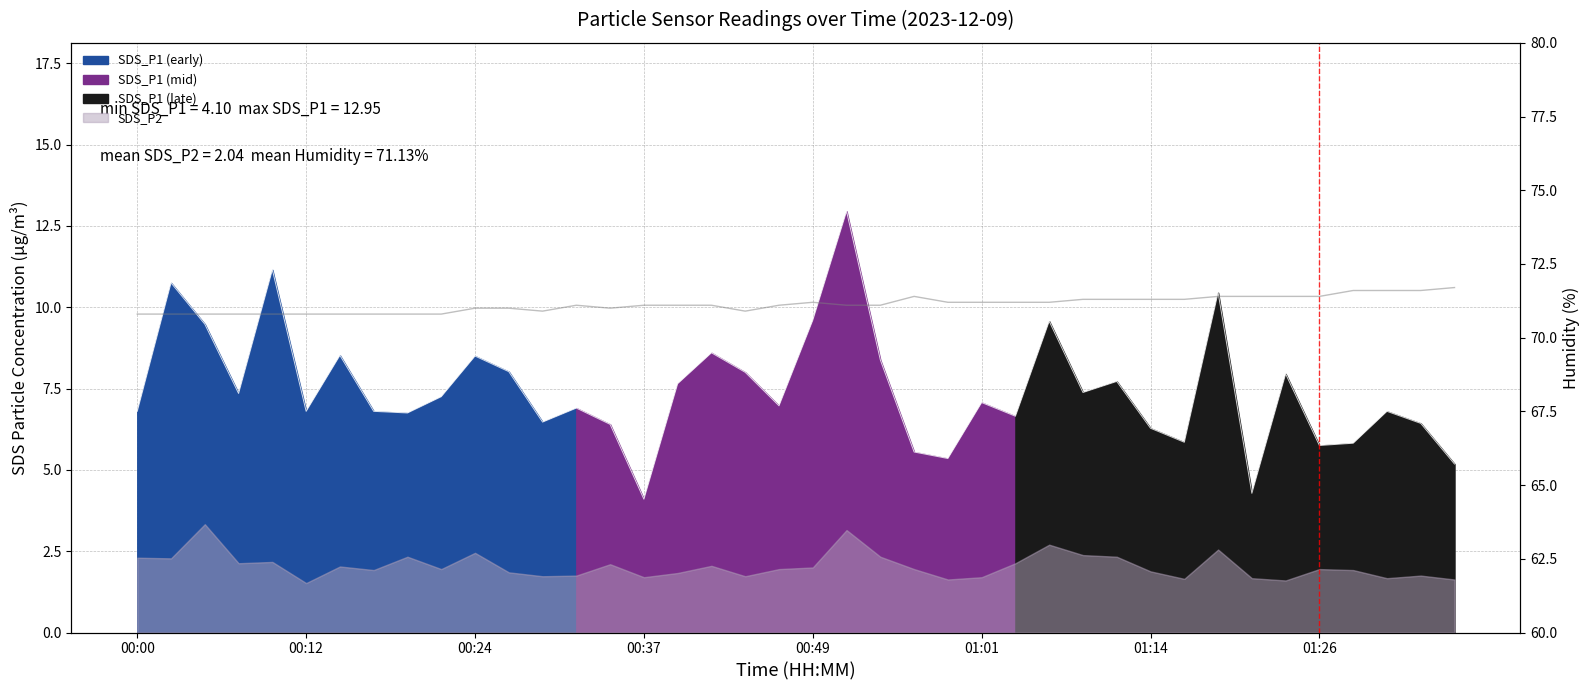

How many lines are shown in the chart?

1